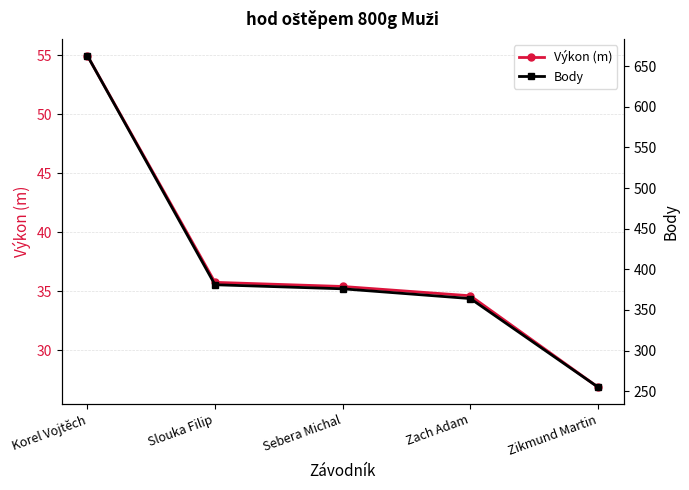

Which series changed the most between Korel Vojtěch and Zikmund Martin?

Body